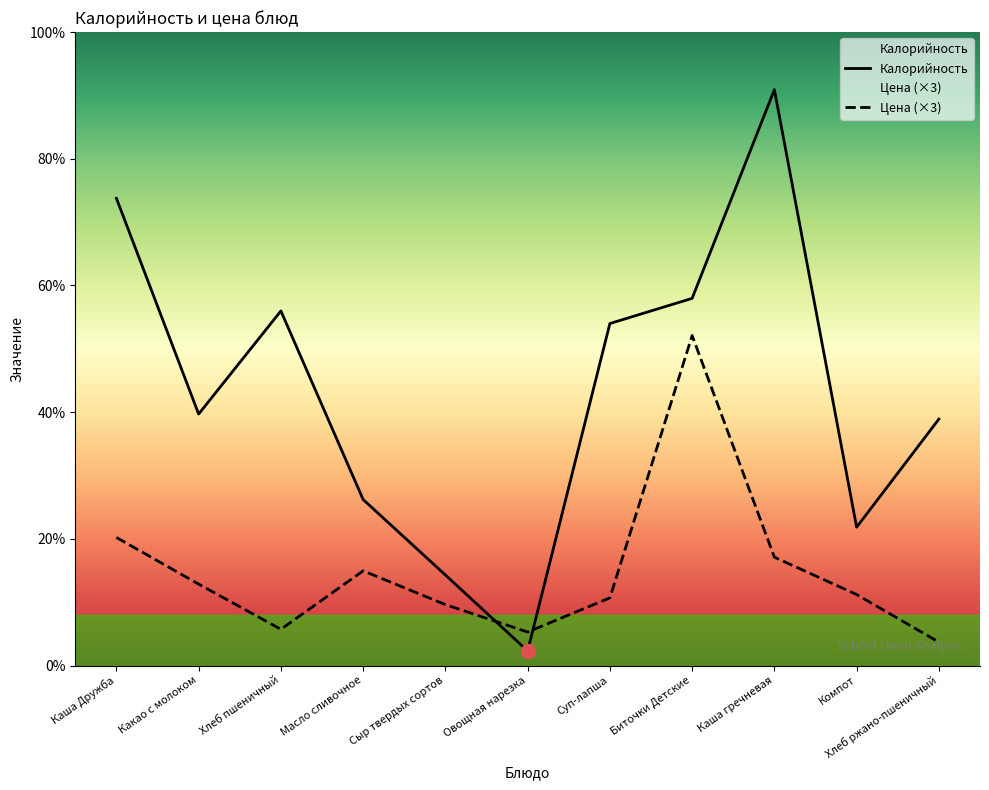

The Цена series shows 5.5 at Хлеб ржано-пшеничный. True or false?

False